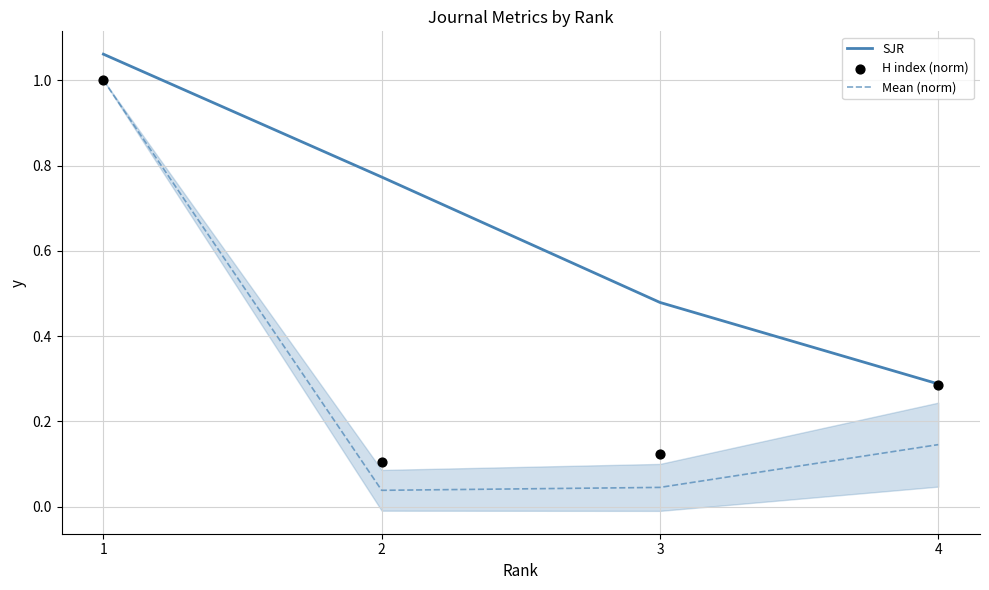

Is the value of H index (norm) at 2 greater than the value of Mean (norm) at 3?

Yes